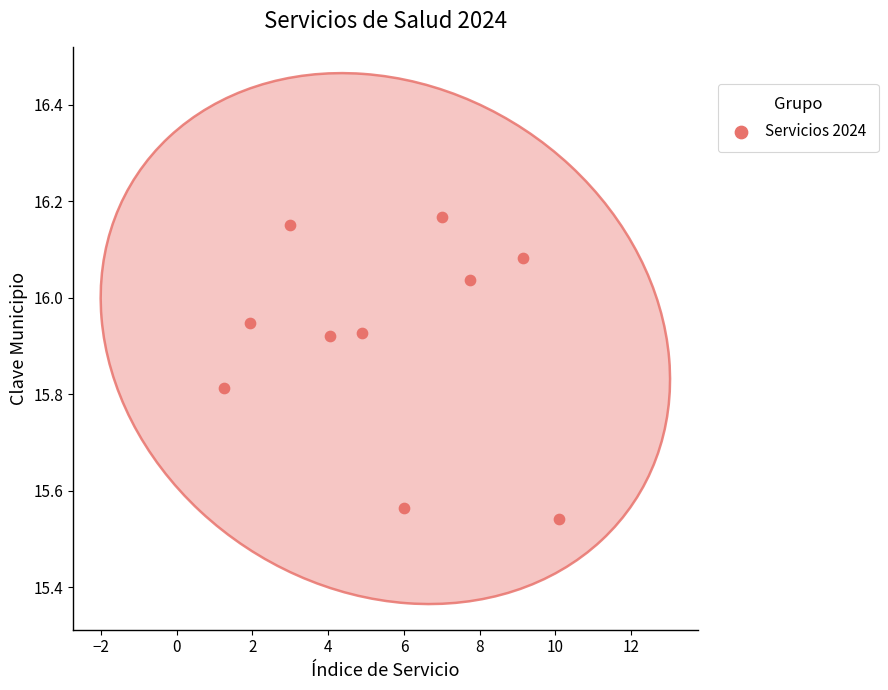

What is the range of Y values (max minus min)?

0.6